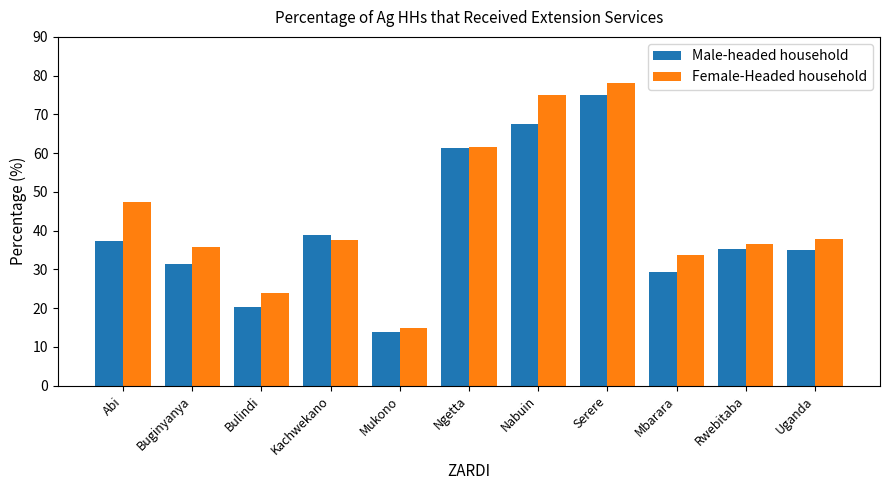

Rank the series by their average value, from lowest to highest.

Male-headed household, Female-Headed household